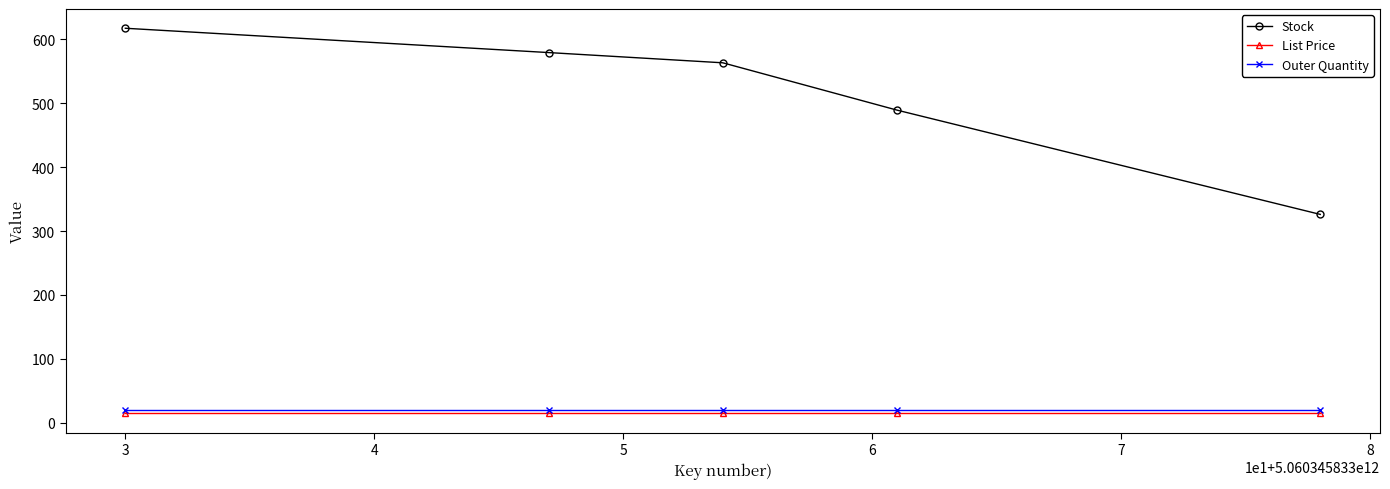

Which series has the largest range (max minus min)?

Stock